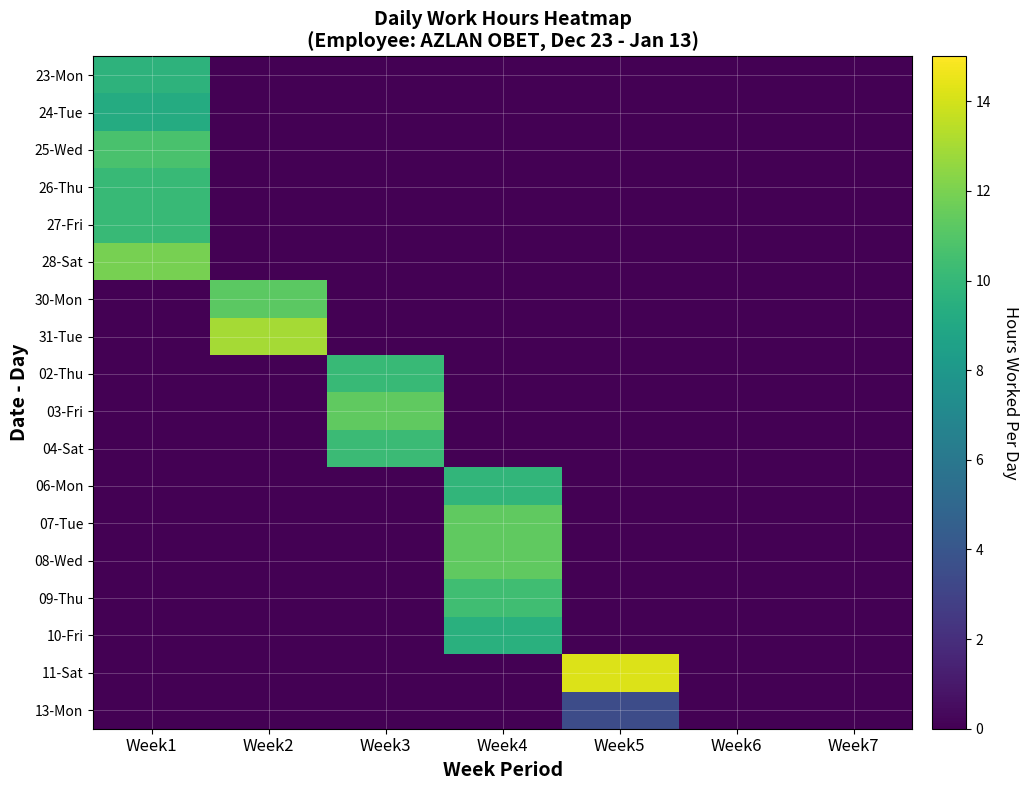

Reading left to right, list all the values displayed in this chart.

23-Mon: Week1=9.7	Week2=0.0	Week3=0.0	Week4=0.0	Week5=0.0	Week6=0.0	Week7=0.0
24-Tue: Week1=9.2	Week2=0.0	Week3=0.0	Week4=0.0	Week5=0.0	Week6=0.0	Week7=0.0
25-Wed: Week1=10.7	Week2=0.0	Week3=0.0	Week4=0.0	Week5=0.0	Week6=0.0	Week7=0.0
26-Thu: Week1=10.1	Week2=0.0	Week3=0.0	Week4=0.0	Week5=0.0	Week6=0.0	Week7=0.0
27-Fri: Week1=10.1	Week2=0.0	Week3=0.0	Week4=0.0	Week5=0.0	Week6=0.0	Week7=0.0
28-Sat: Week1=11.9	Week2=0.0	Week3=0.0	Week4=0.0	Week5=0.0	Week6=0.0	Week7=0.0
30-Mon: Week1=0.0	Week2=11.2	Week3=0.0	Week4=0.0	Week5=0.0	Week6=0.0	Week7=0.0
31-Tue: Week1=0.0	Week2=13.0	Week3=0.0	Week4=0.0	Week5=0.0	Week6=0.0	Week7=0.0
02-Thu: Week1=0.0	Week2=0.0	Week3=10.1	Week4=0.0	Week5=0.0	Week6=0.0	Week7=0.0
03-Fri: Week1=0.0	Week2=0.0	Week3=11.3	Week4=0.0	Week5=0.0	Week6=0.0	Week7=0.0
04-Sat: Week1=0.0	Week2=0.0	Week3=10.2	Week4=0.0	Week5=0.0	Week6=0.0	Week7=0.0
06-Mon: Week1=0.0	Week2=0.0	Week3=0.0	Week4=9.9	Week5=0.0	Week6=0.0	Week7=0.0
07-Tue: Week1=0.0	Week2=0.0	Week3=0.0	Week4=11.3	Week5=0.0	Week6=0.0	Week7=0.0
08-Wed: Week1=0.0	Week2=0.0	Week3=0.0	Week4=11.4	Week5=0.0	Week6=0.0	Week7=0.0
09-Thu: Week1=0.0	Week2=0.0	Week3=0.0	Week4=10.4	Week5=0.0	Week6=0.0	Week7=0.0
10-Fri: Week1=0.0	Week2=0.0	Week3=0.0	Week4=9.5	Week5=0.0	Week6=0.0	Week7=0.0
11-Sat: Week1=0.0	Week2=0.0	Week3=0.0	Week4=0.0	Week5=14.2	Week6=0.0	Week7=0.0
13-Mon: Week1=0.0	Week2=0.0	Week3=0.0	Week4=0.0	Week5=3.5	Week6=0.0	Week7=0.0